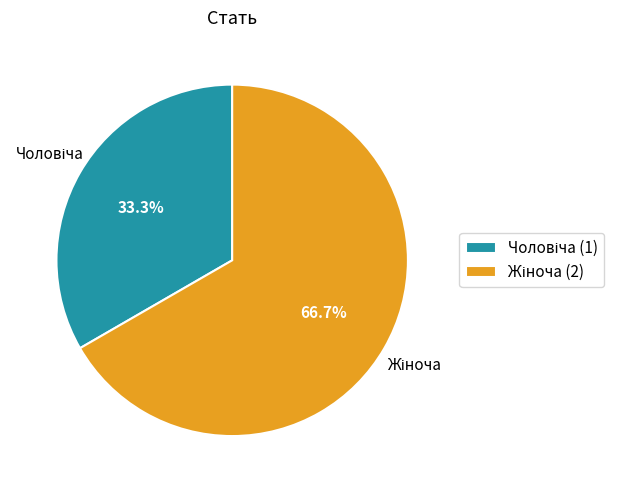

Is there any slice that represents more than half of the pie?

Yes